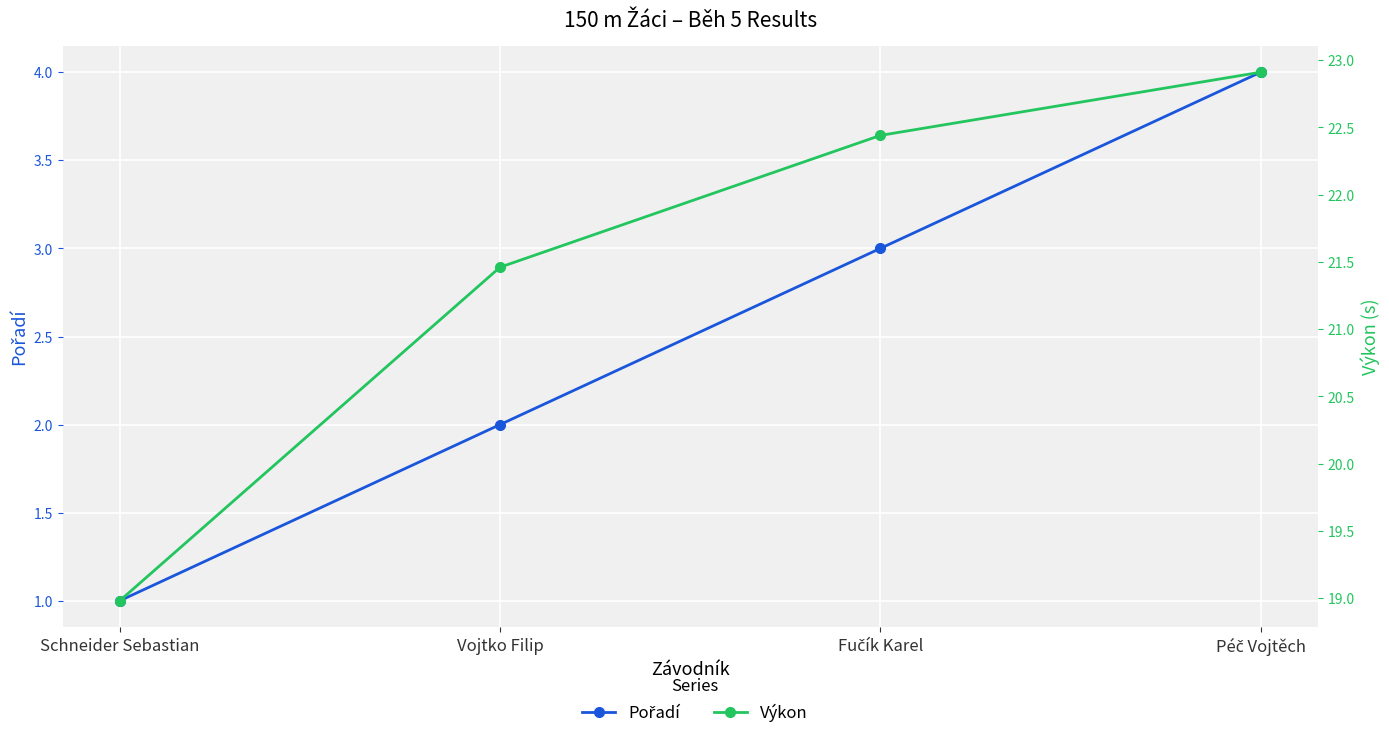

List the series in order of their overall mean, highest first.

Výkon, Pořadí